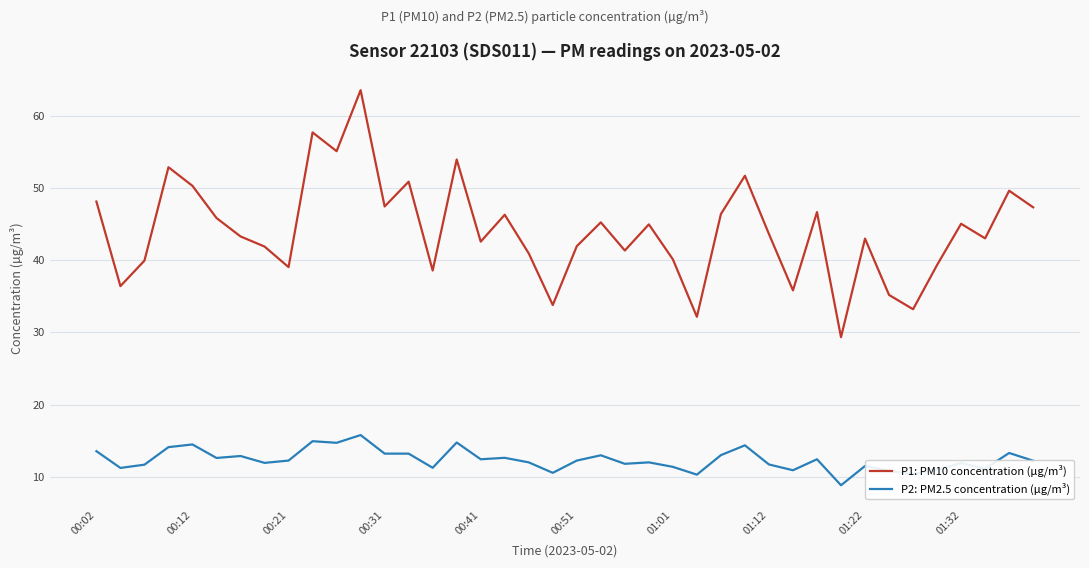

Which series has the largest range (max minus min)?

P1: PM10 concentration (µg/m³)